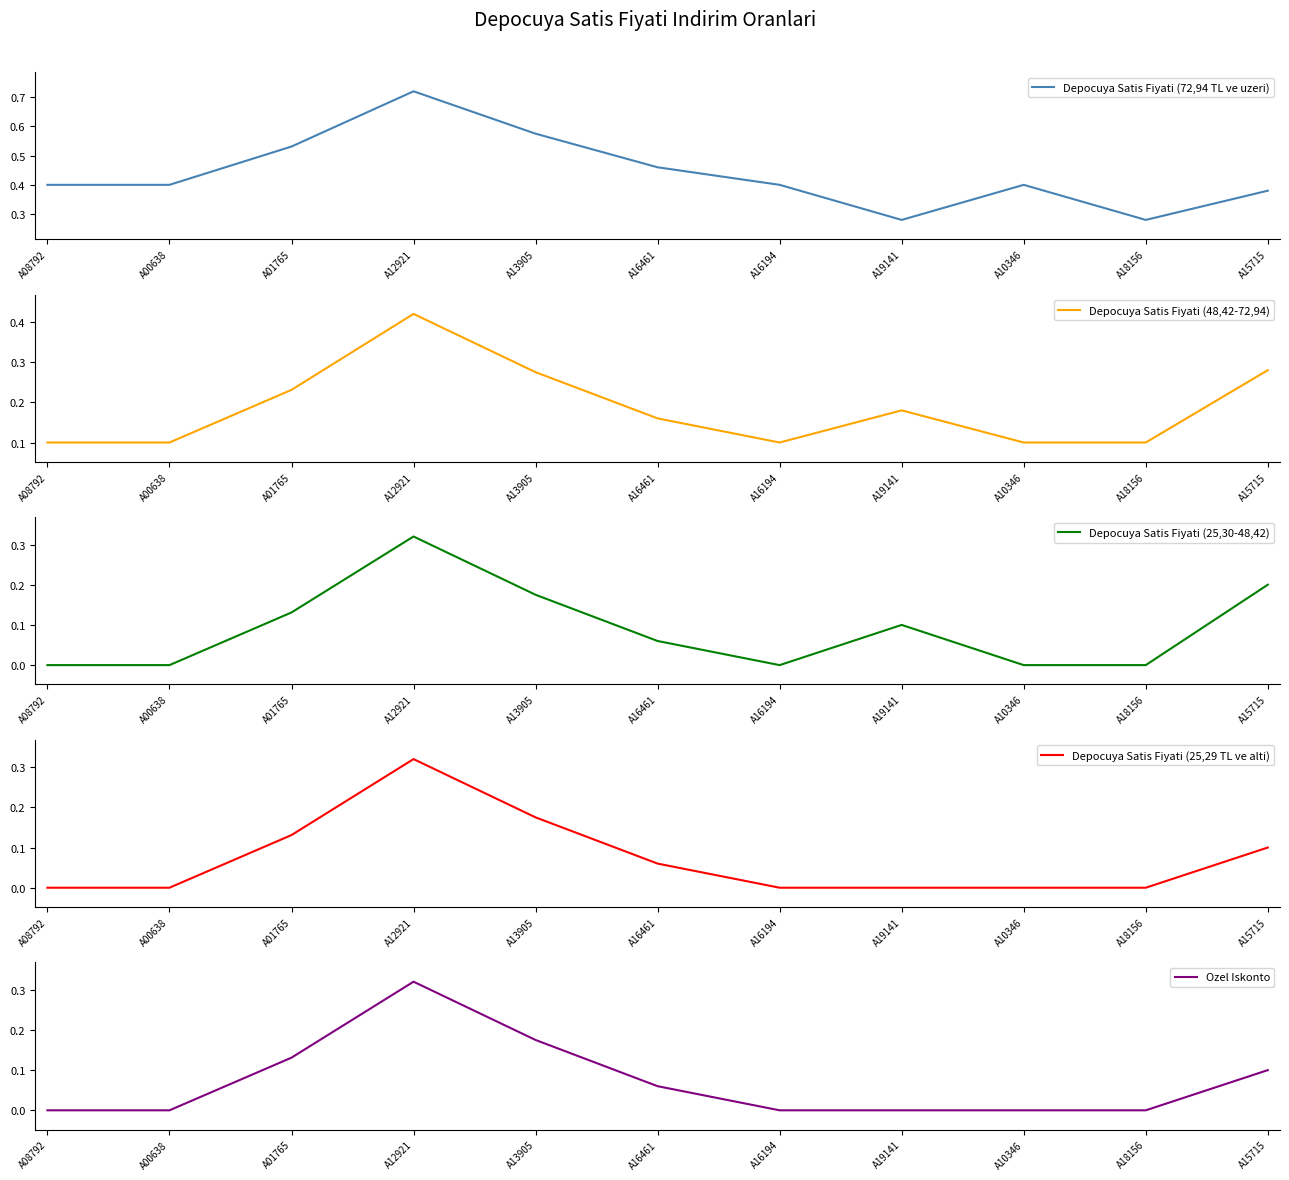

How many data points does each series have?

11